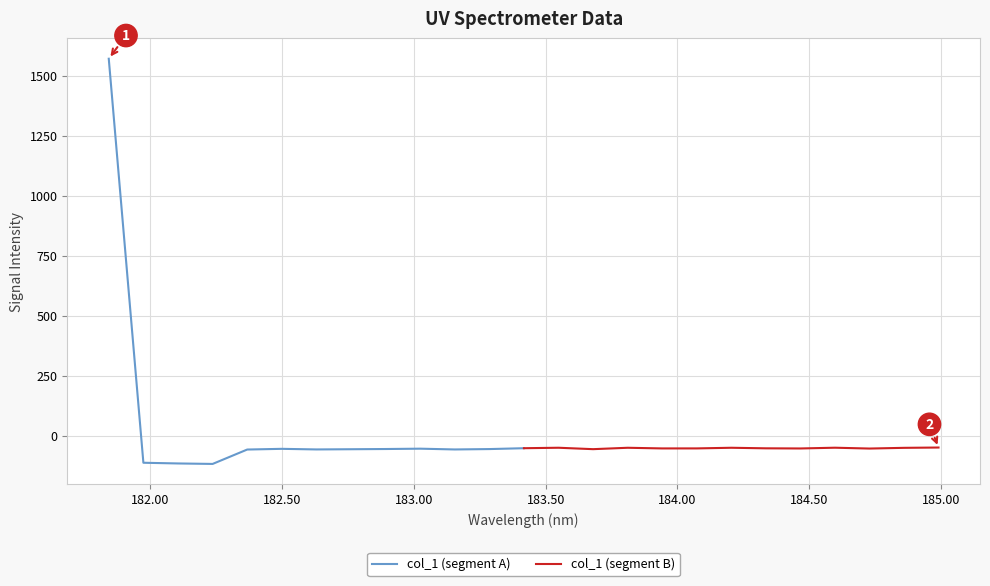

What is the greatest value displayed?

1571.1